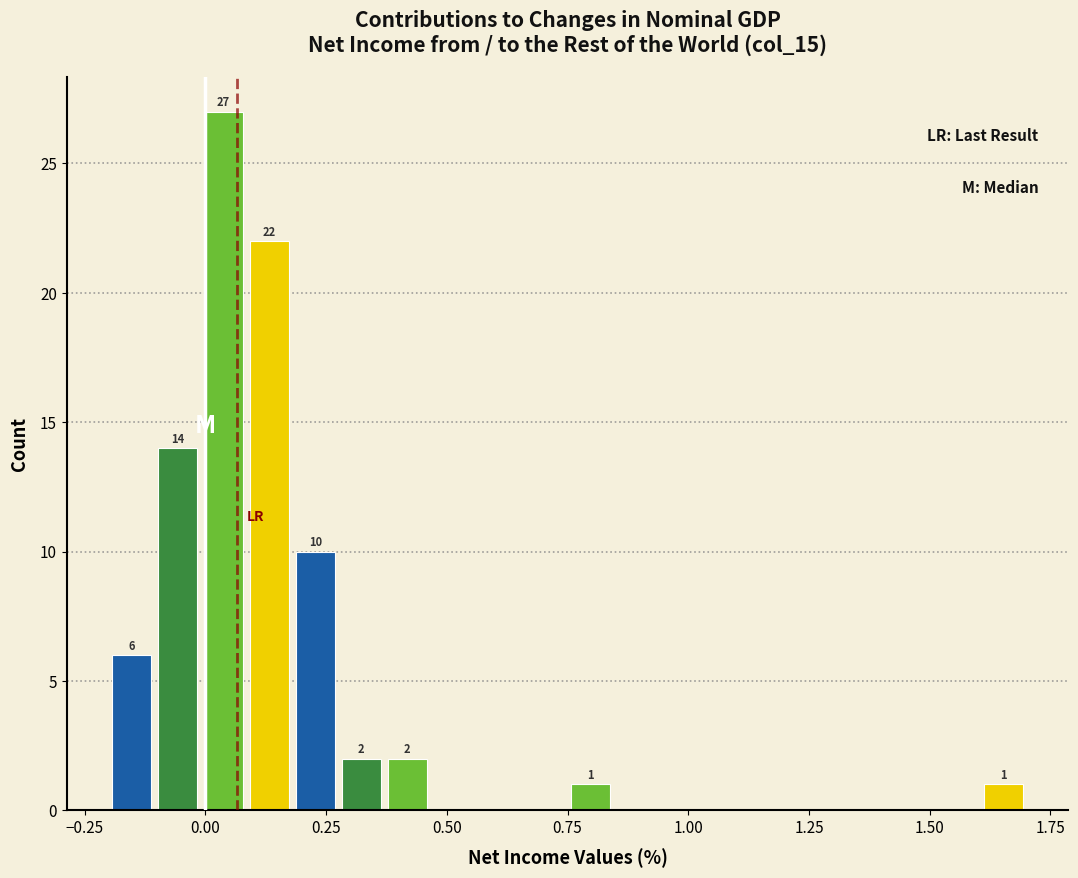

Around what value on the x-axis is the tallest bar? Give the approximate position of its centre, as read against the axis.

0.05